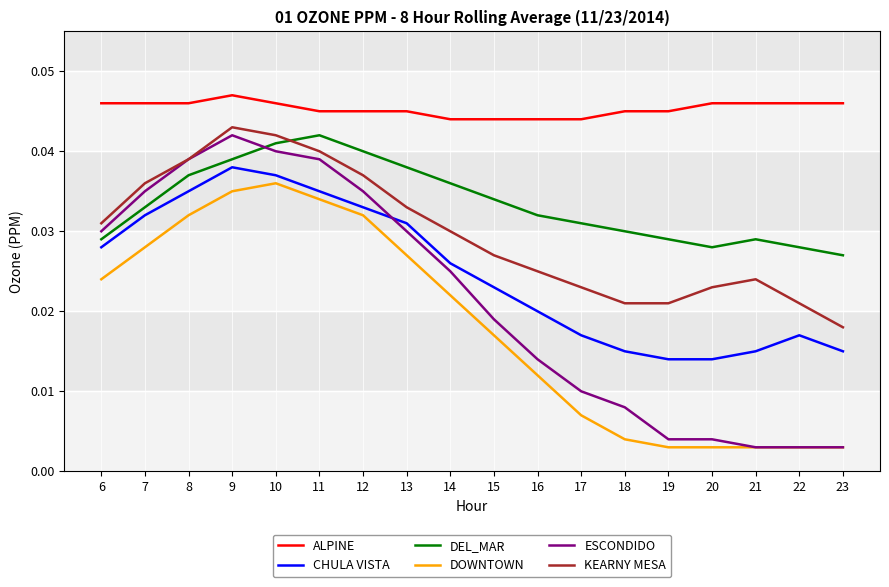

At which label does DEL_MAR reach its minimum?

23